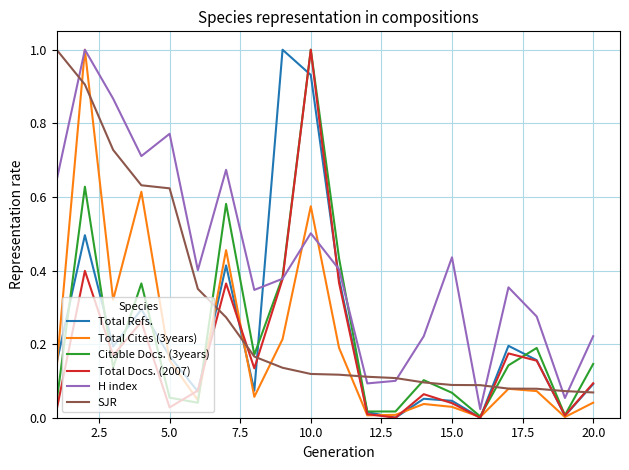

Which series ends up on top after the final intersection of Total Refs. and SJR?

Total Refs.